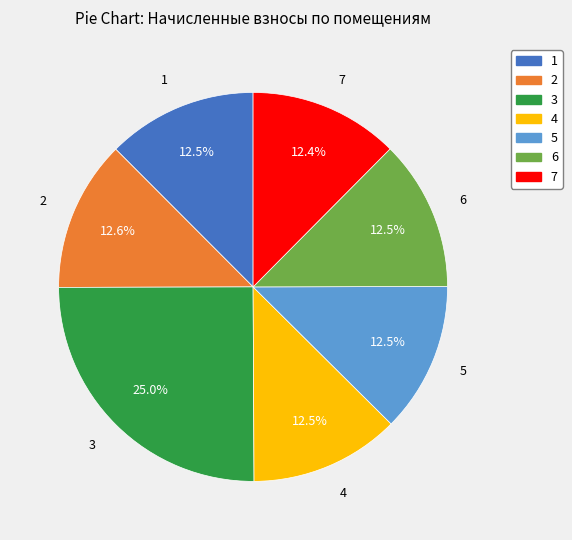

What is the ratio of the value at 2 to the value at 3?

0.5